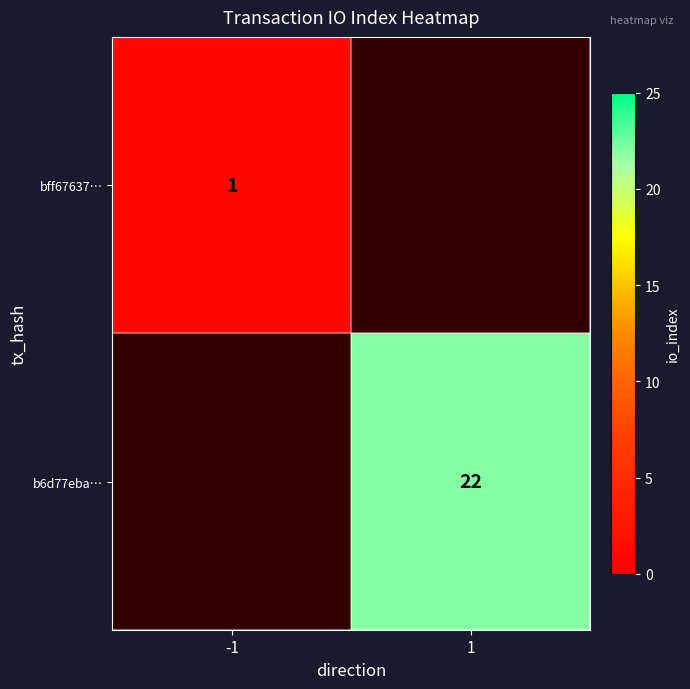

Is it true that bff67637… equals 1 at -1?

True